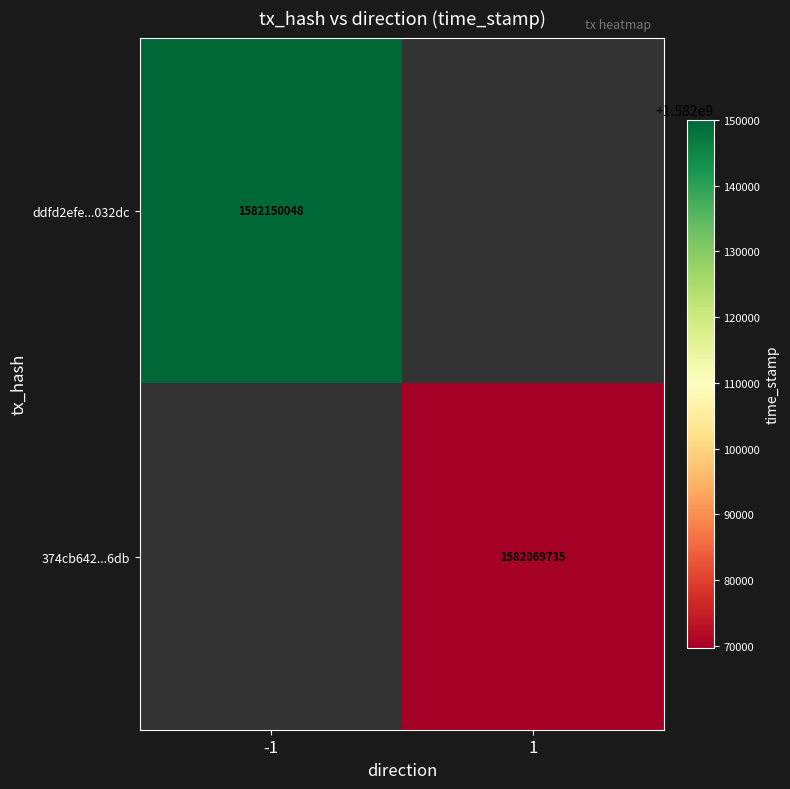

Is it true that ddfd2efe...032dc equals 1582150048 at -1?

True